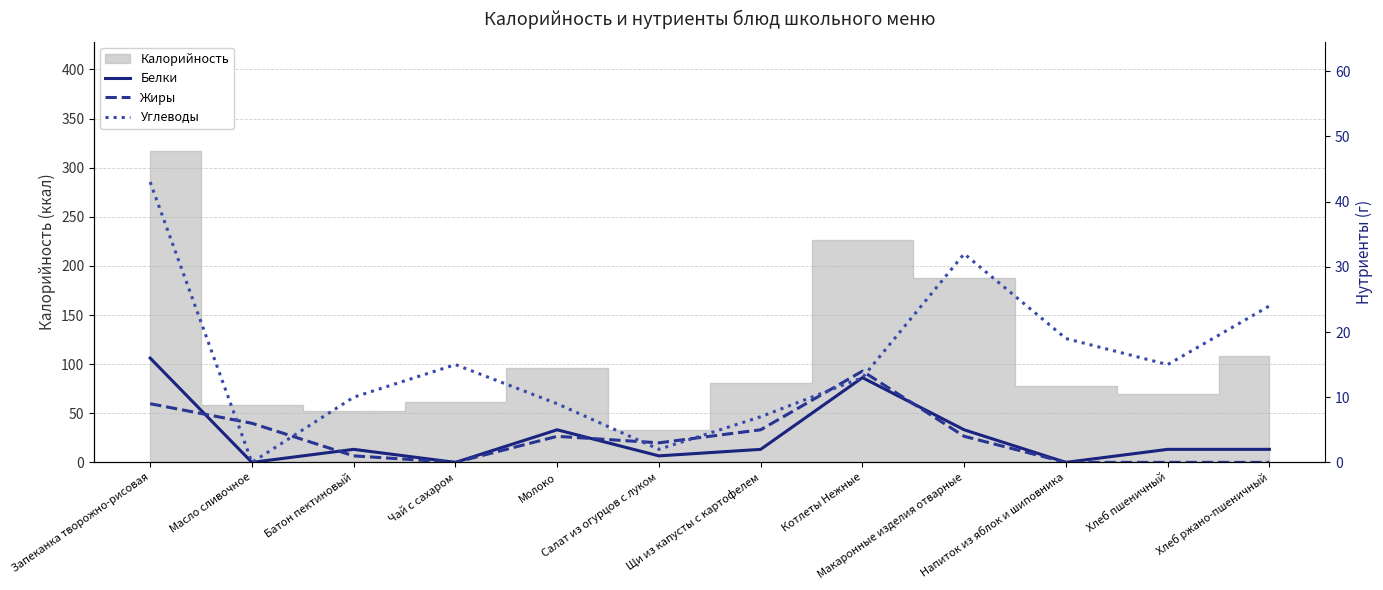

Which category has the highest value across all series?

Запеканка творожно-рисовая